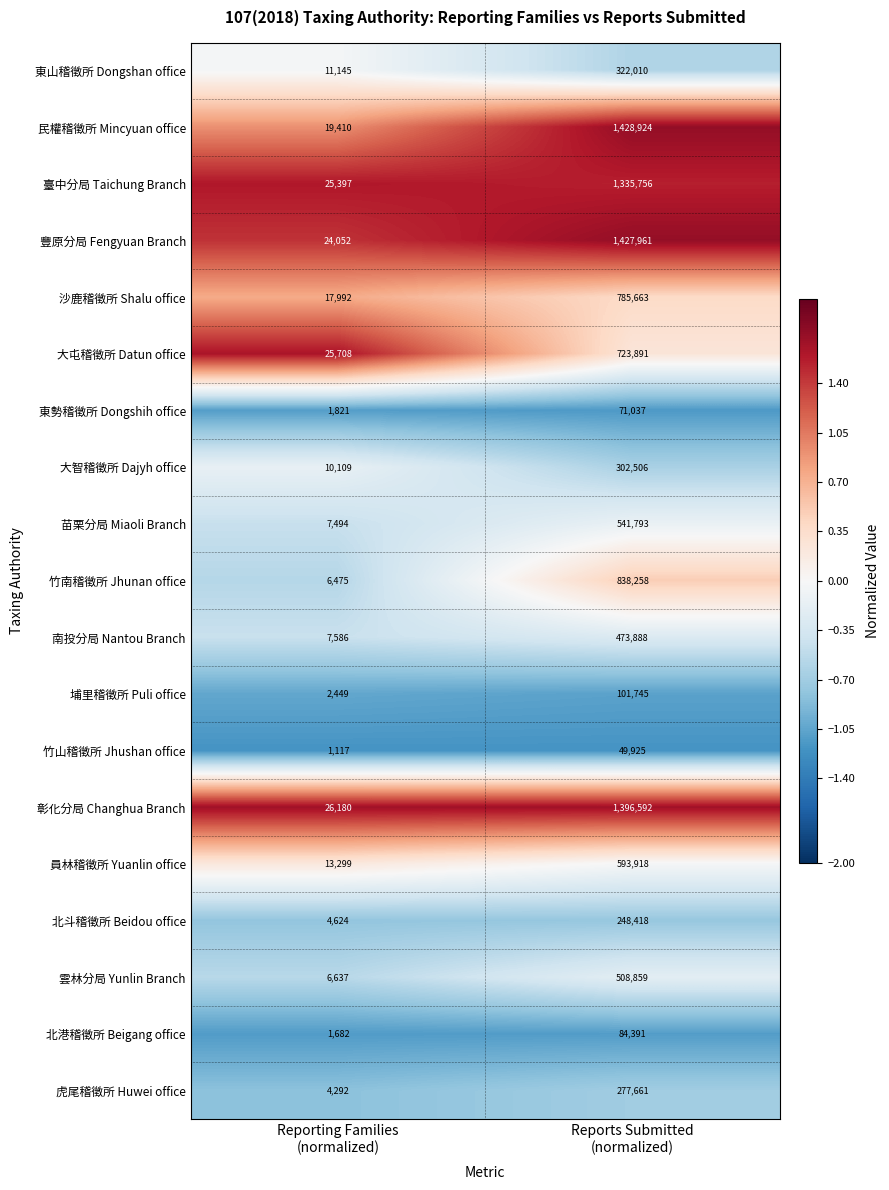

What is the difference between the maximum and minimum values in the 民權稽徵所 Mincyuan office series?

1409514